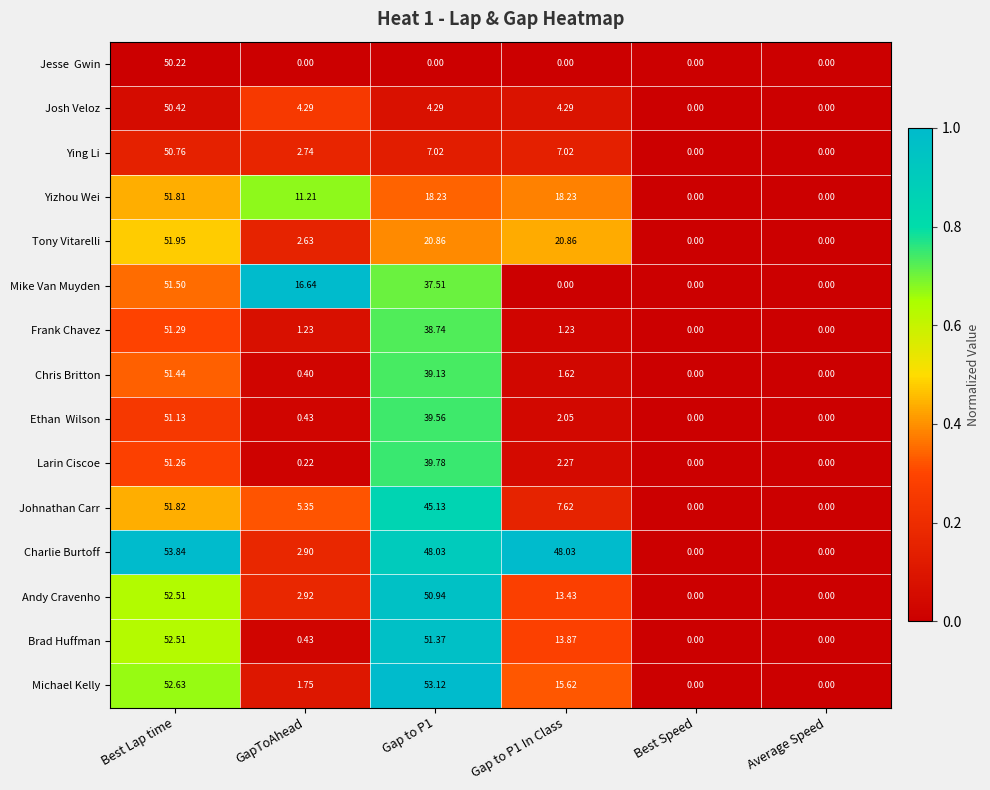

At which category is the sum across all series the highest?

Best Lap time